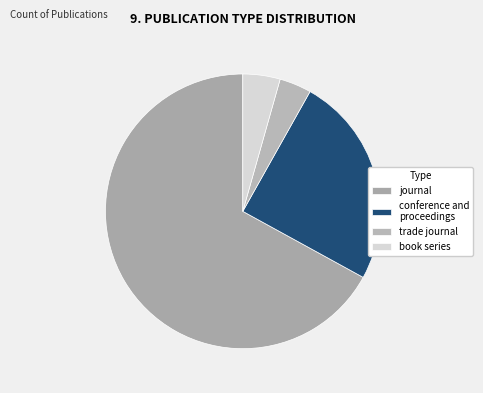

To the nearest percent, what portion does book series represent?

4%